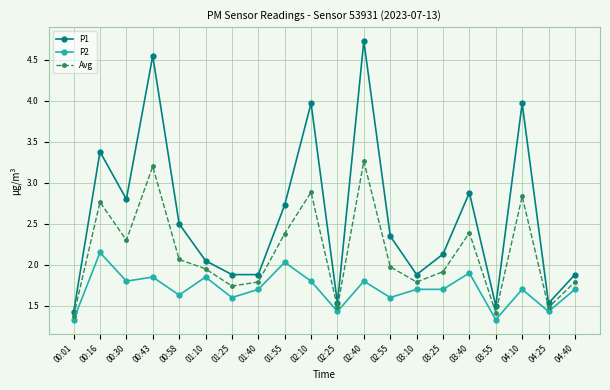

At which category does P2 reach its first local peak?

00:16